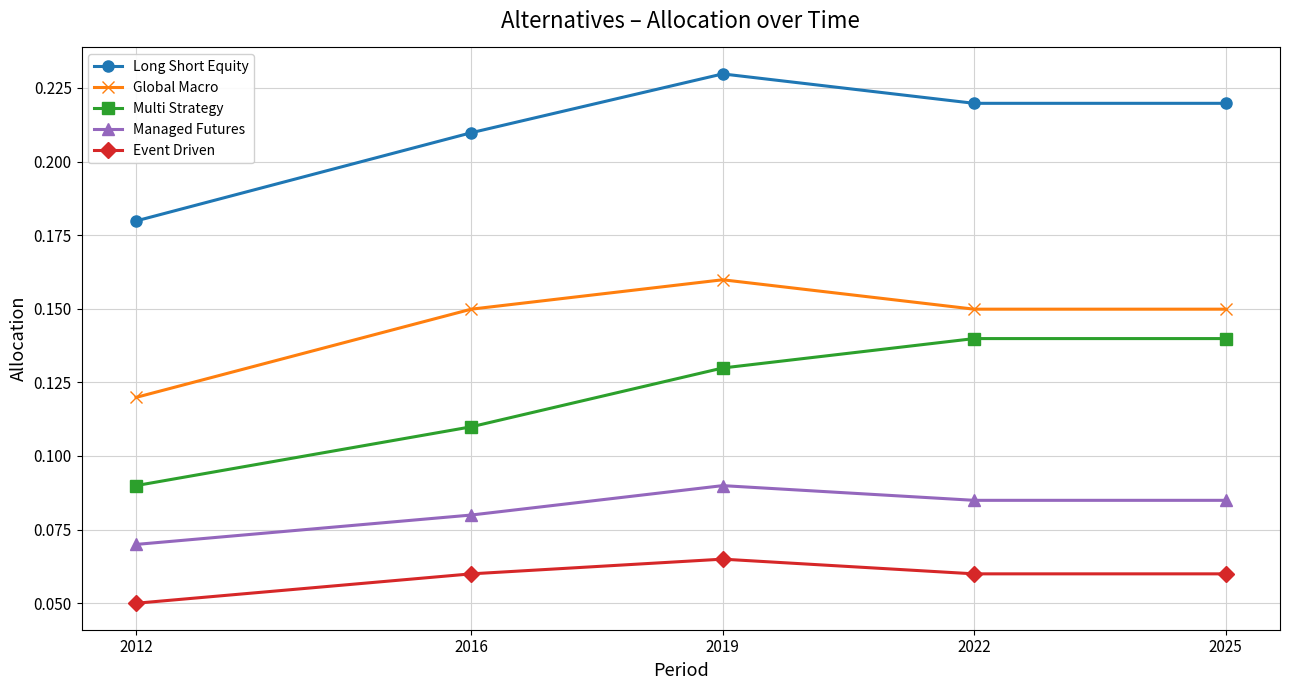

What are all the series names shown in the legend?

Long Short Equity, Global Macro, Multi Strategy, Managed Futures, Event Driven